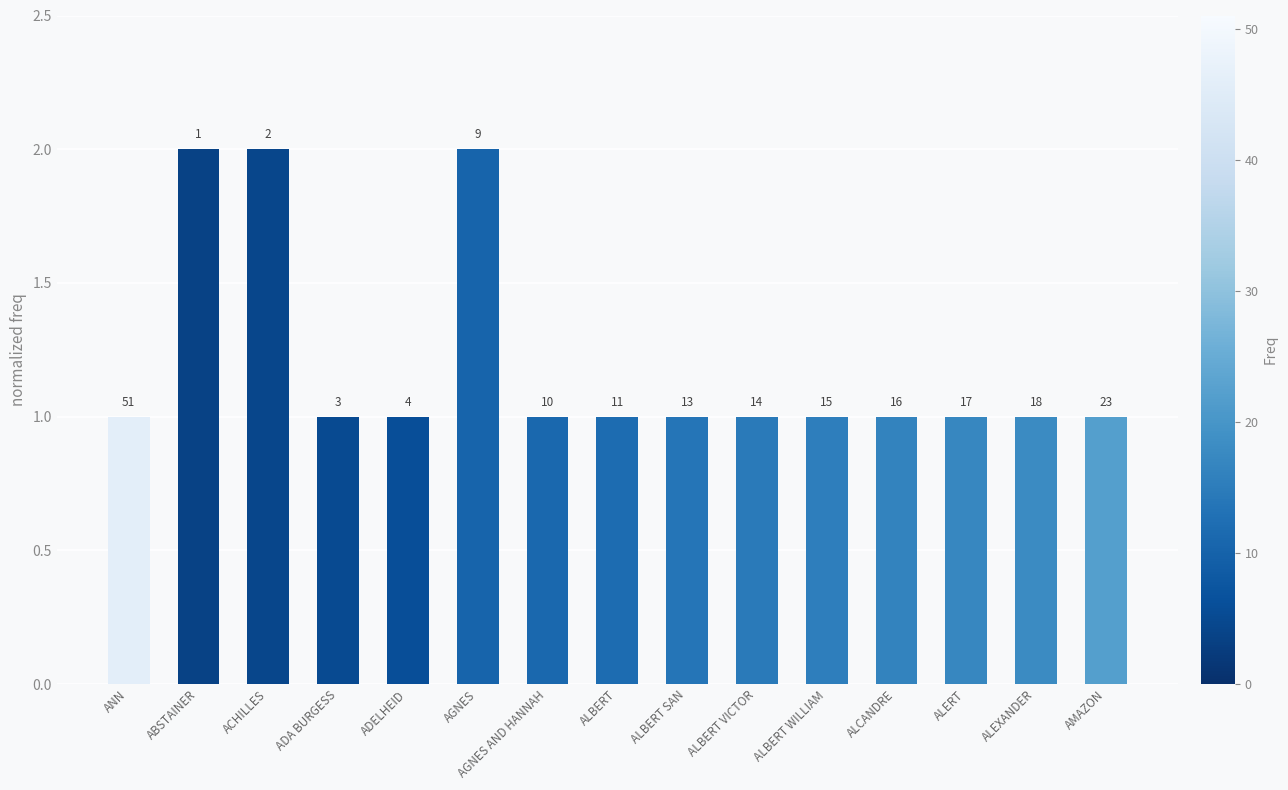

Does the chart contain any negative values?

No